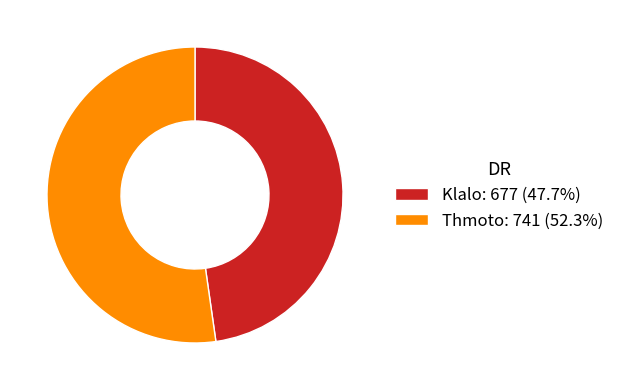

Is Thmoto the majority of the pie?

Yes